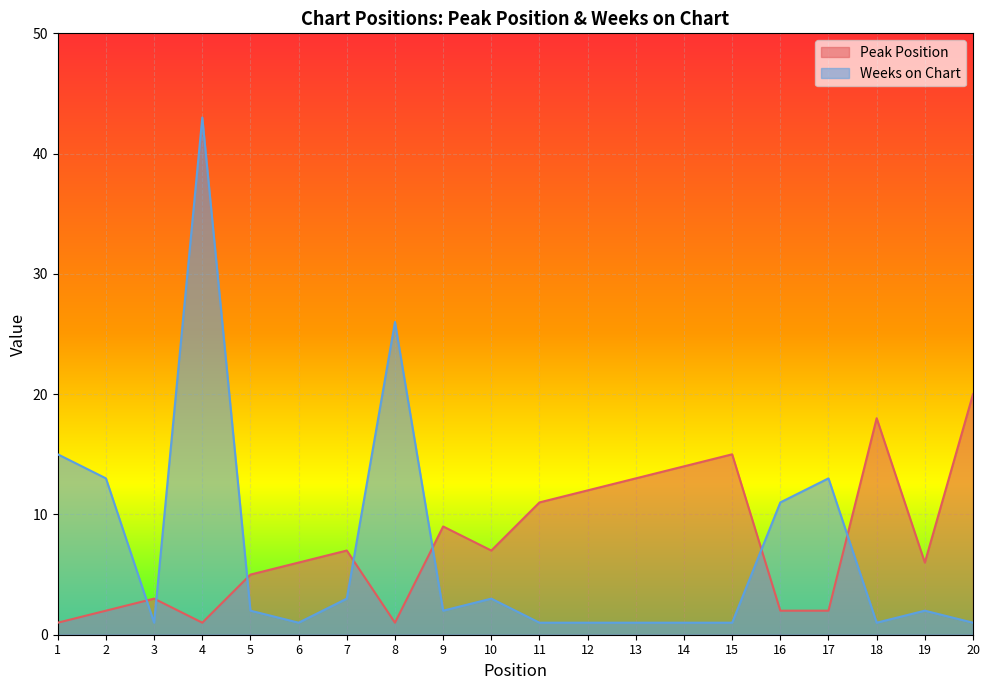

Is the value of Weeks on Chart at 3 greater than the value of Peak Position at 5?

No